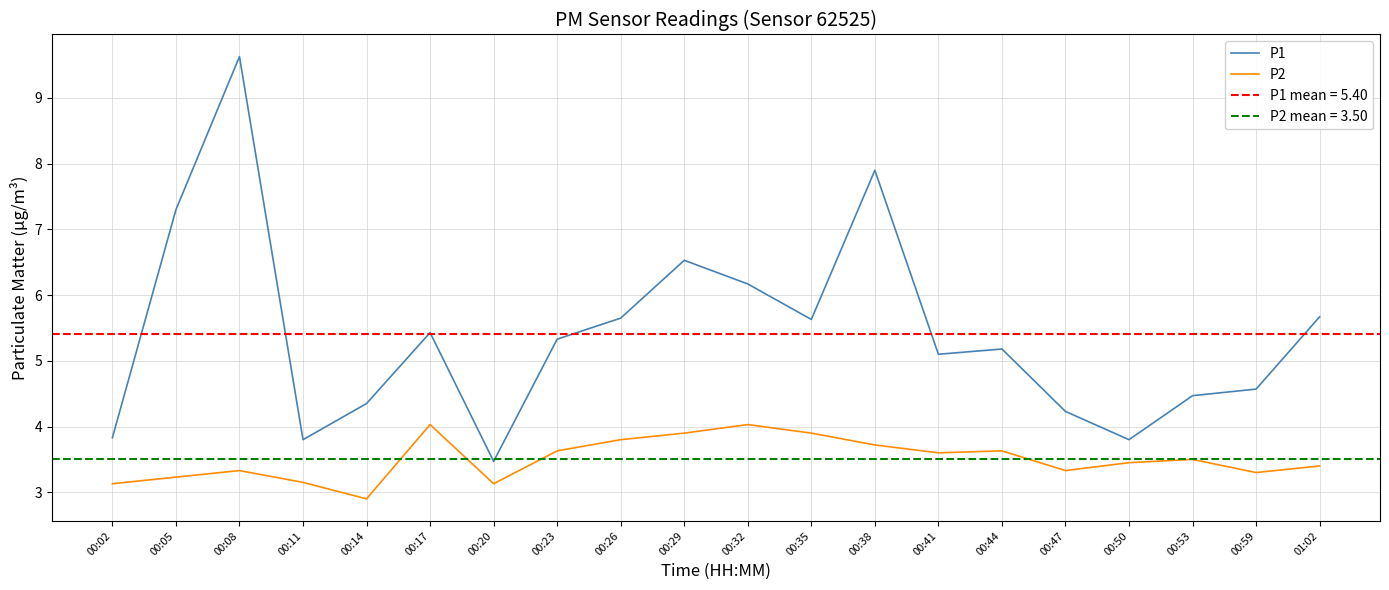

Reading left to right, list all the values displayed in this chart.

P1: 00:02=3.8	00:05=7.3	00:08=9.6	00:11=3.8	00:14=4.3	00:17=5.4	00:20=3.5	00:23=5.3	00:26=5.7	00:29=6.5	00:32=6.2	00:35=5.6	00:38=7.9	00:41=5.1	00:44=5.2	00:47=4.2	00:50=3.8	00:53=4.5	00:59=4.6	01:02=5.7
P2: 00:02=3.1	00:05=3.2	00:08=3.3	00:11=3.1	00:14=2.9	00:17=4.0	00:20=3.1	00:23=3.6	00:26=3.8	00:29=3.9	00:32=4.0	00:35=3.9	00:38=3.7	00:41=3.6	00:44=3.6	00:47=3.3	00:50=3.5	00:53=3.5	00:59=3.3	01:02=3.4